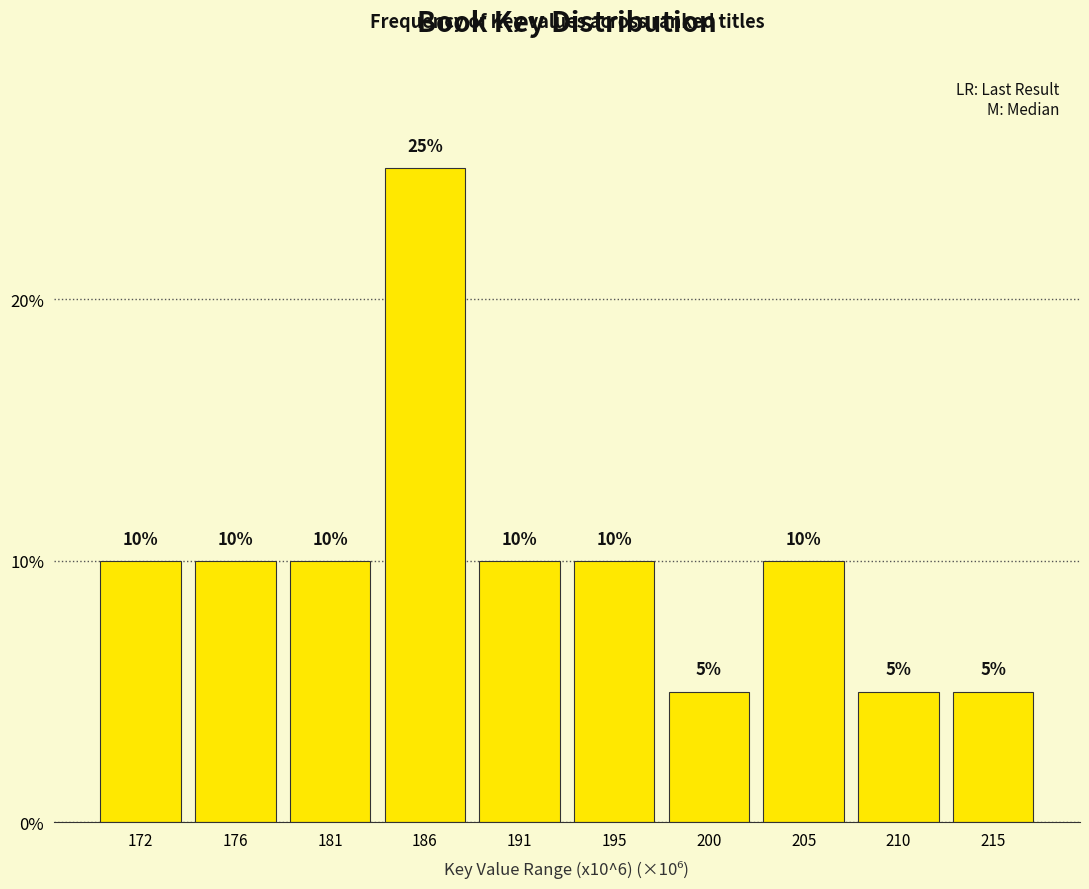

Reading left to right, transcribe all the data shown in this chart.

10	10	10	25	10	10	5	10	5	5